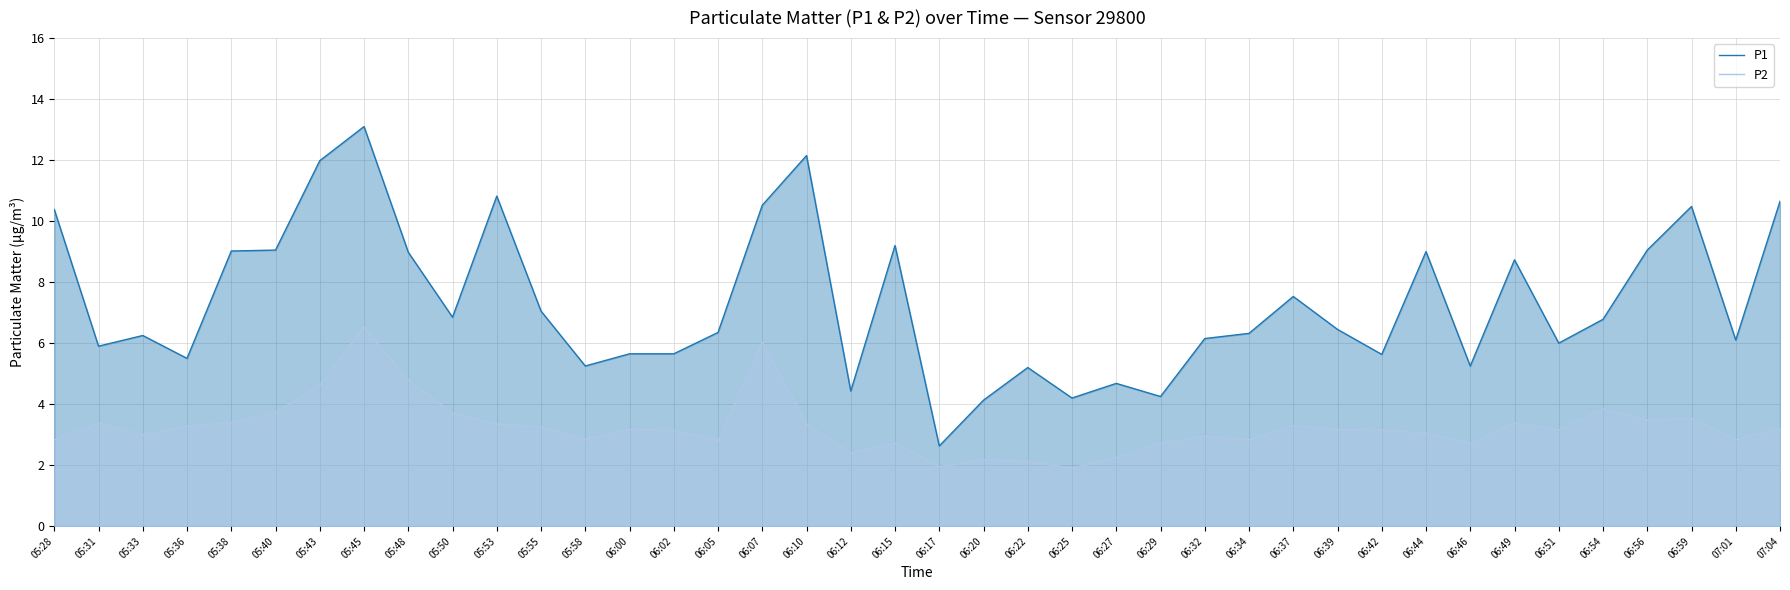

Does the chart display data point markers on the line(s)?

No